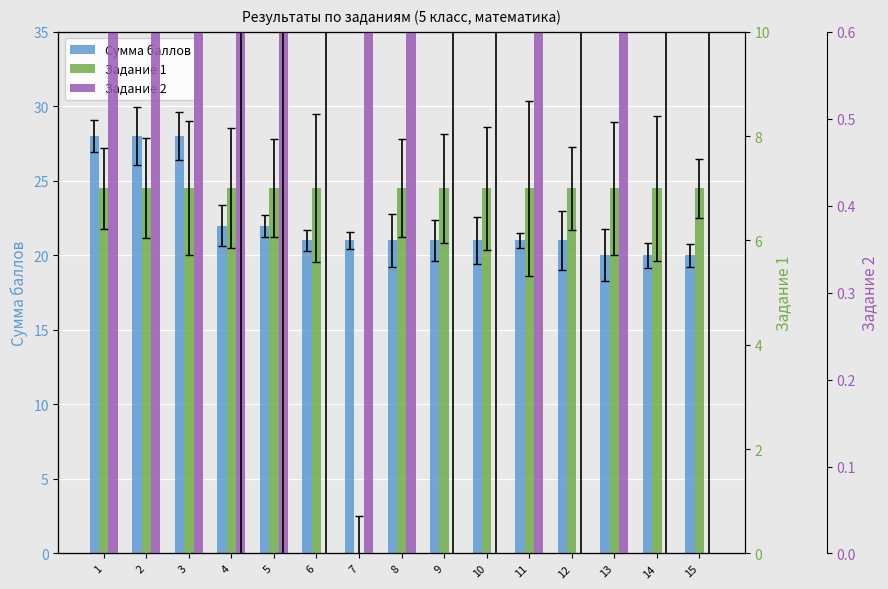

What is the spread (max minus min) of values at 5?

21